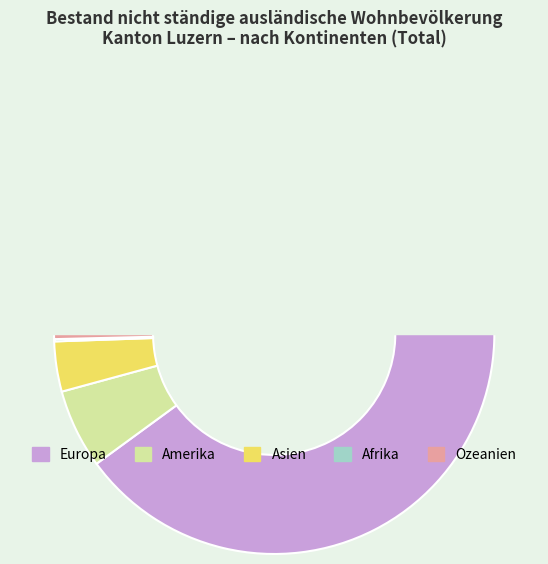

Do Amerika and Afrika together represent more than half of the pie?

No